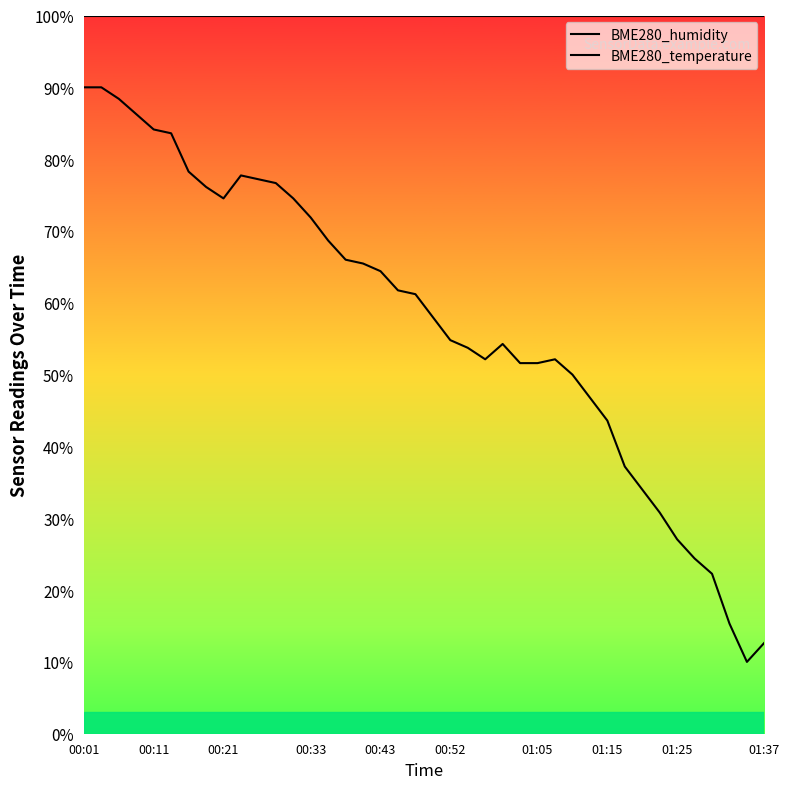

What is the maximum value for BME280_temperature?

90.0